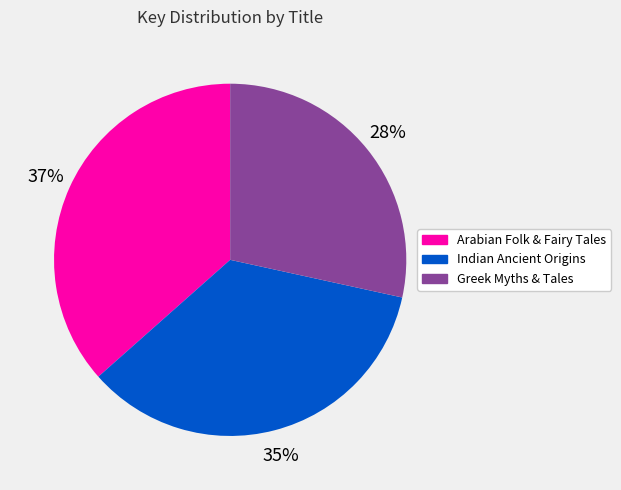

Combined, do Indian Ancient Origins and Greek Myths & Tales account for over 50%?

Yes